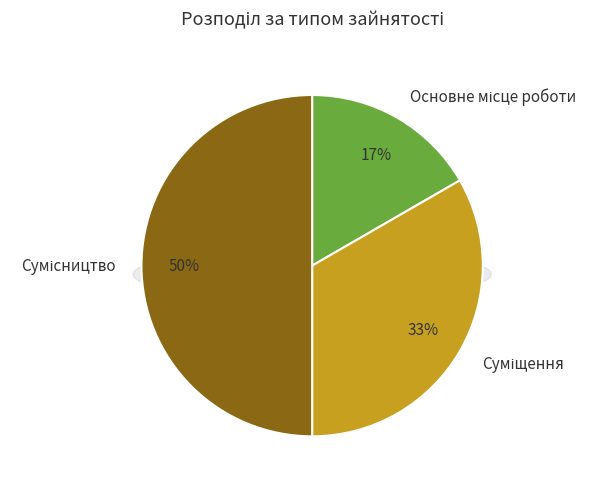

What is the change in value from Основне місце роботи to Суміщення?

+1